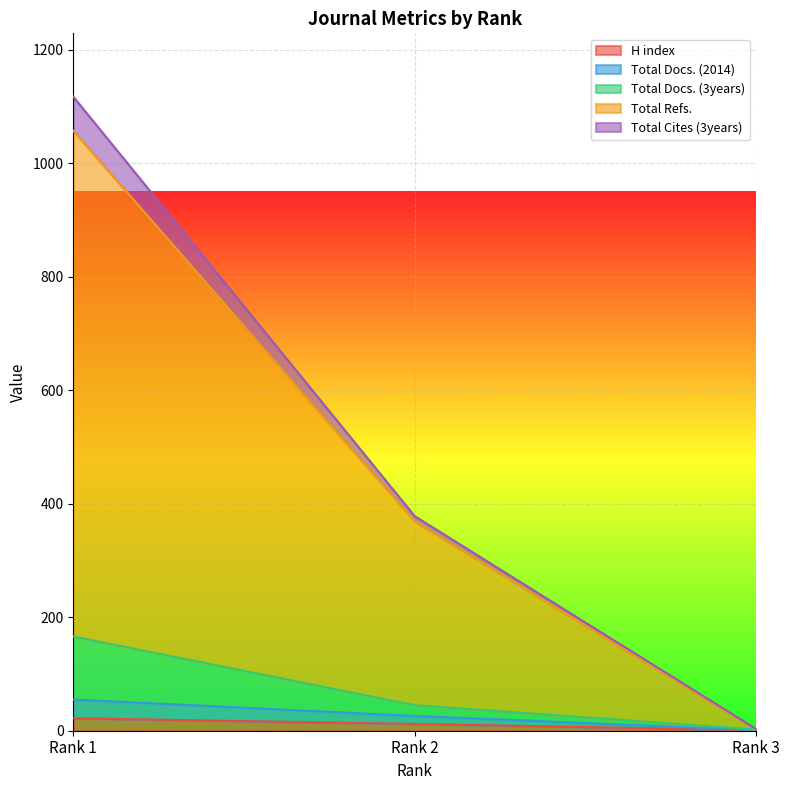

What is the approximate value of Total Docs. (2014) at Rank 3?

1